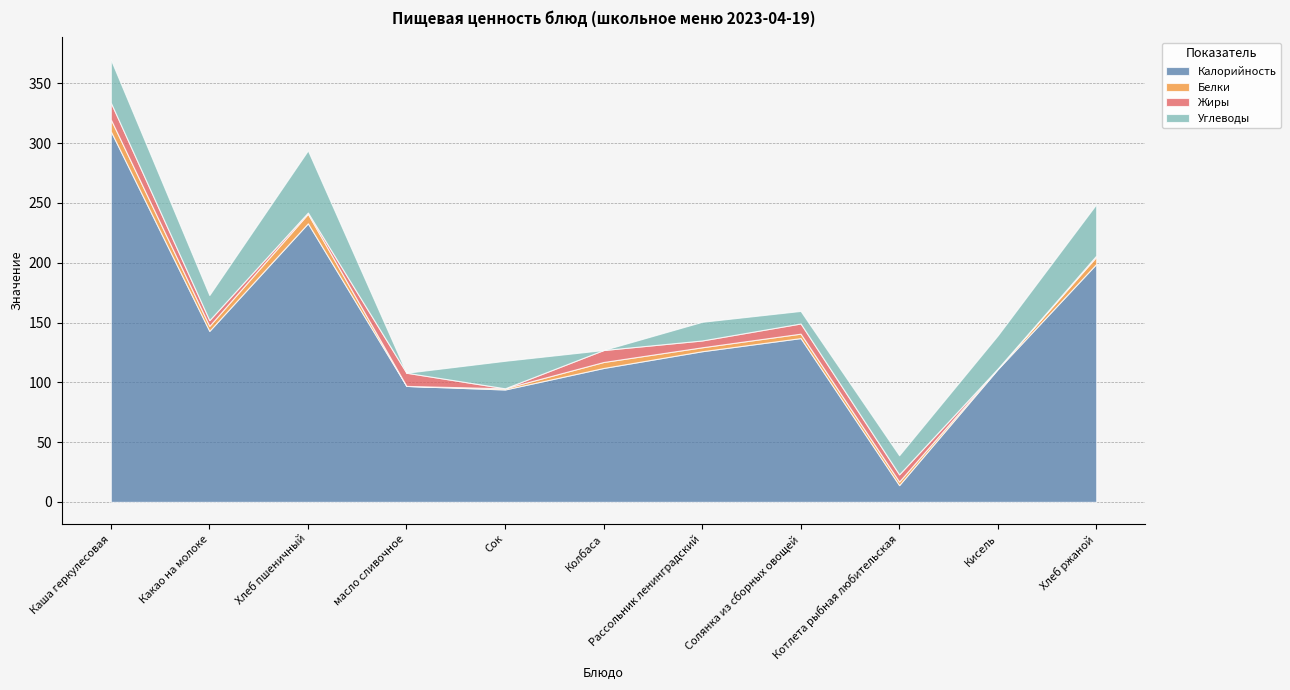

Rank the series at Хлеб ржаной from highest to lowest value.

Калорийность, Углеводы, Белки, Жиры